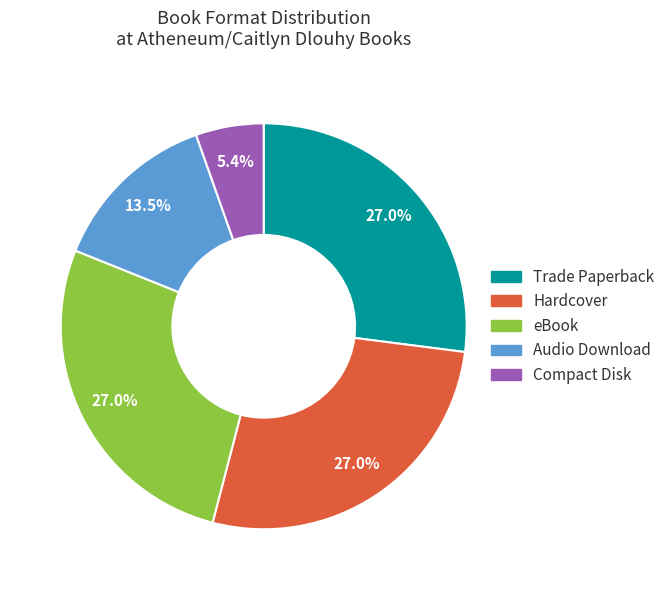

How many segments does this pie chart have?

5